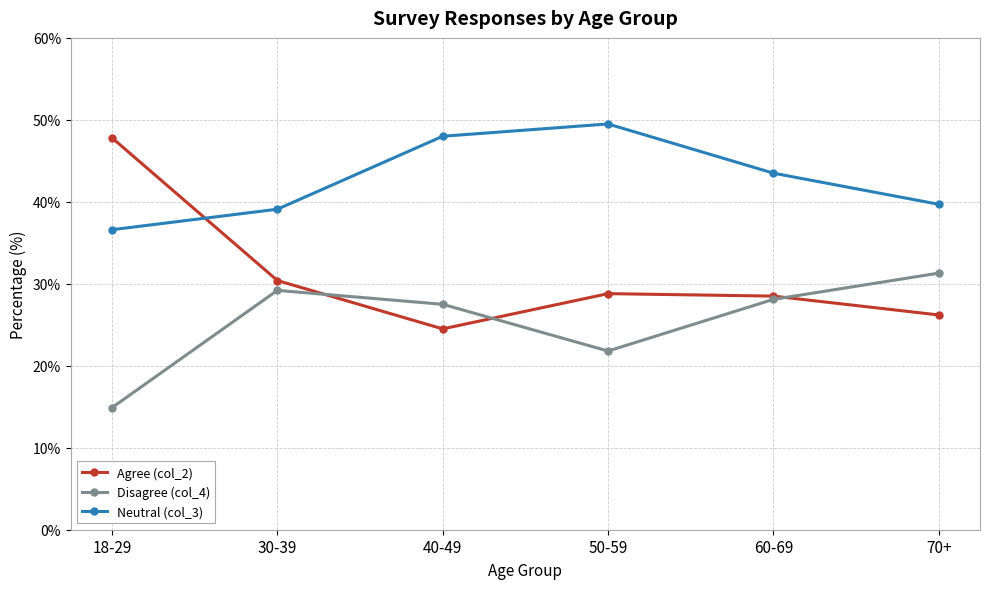

Reading left to right, transcribe all the data shown in this chart.

Agree (col_2): 47.8	30.4	24.5	28.8	28.5	26.2
Disagree (col_4): 14.9	29.2	27.5	21.8	28.1	31.3
Neutral (col_3): 36.6	39.1	48.0	49.5	43.5	39.7